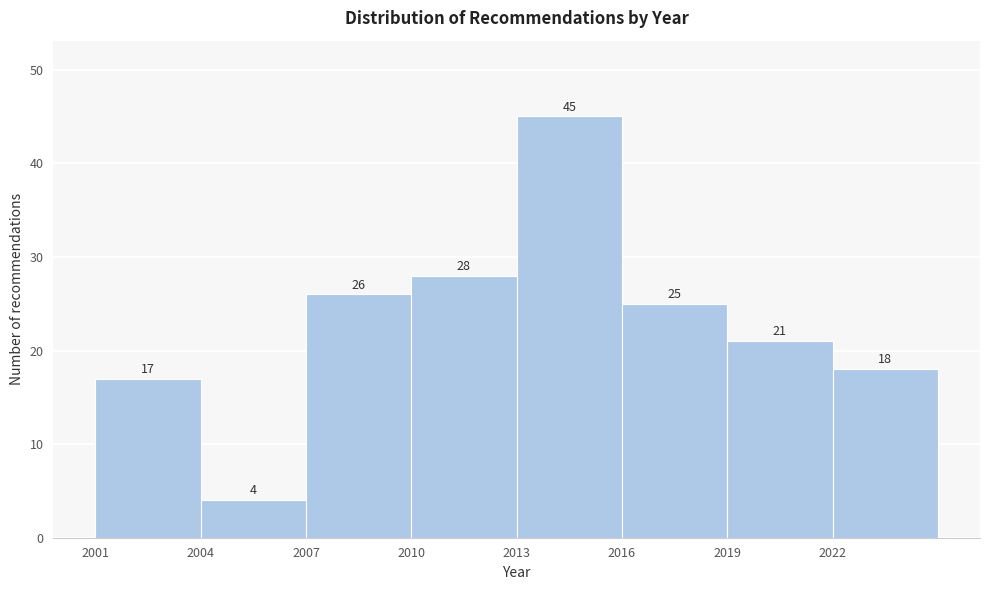

Which range on the x-axis has the tallest bar?

2013 to 2016